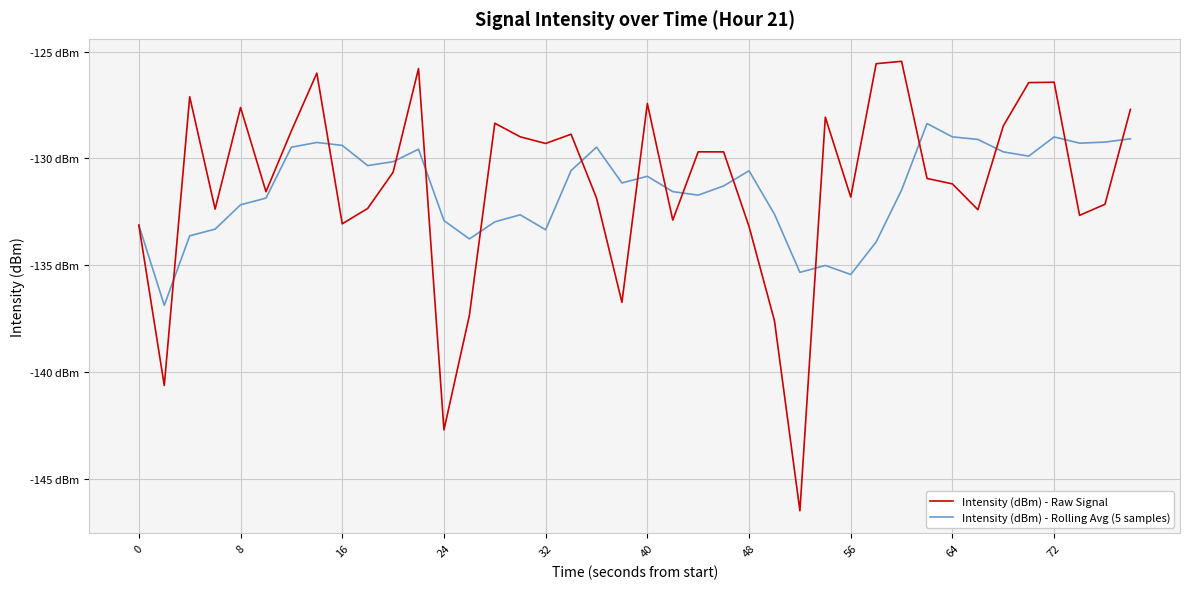

After their last crossing, which series has the higher values: Intensity (dBm) - Rolling Avg (5 samples) or Intensity (dBm) - Raw Signal?

Intensity (dBm) - Raw Signal